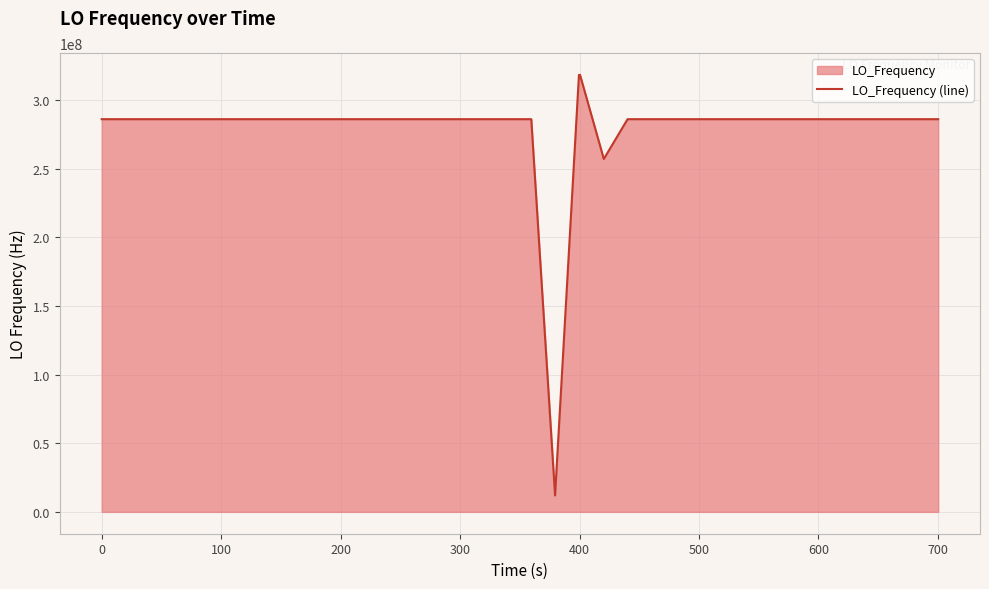

What is the difference between the maximum and minimum values?

306294210.5